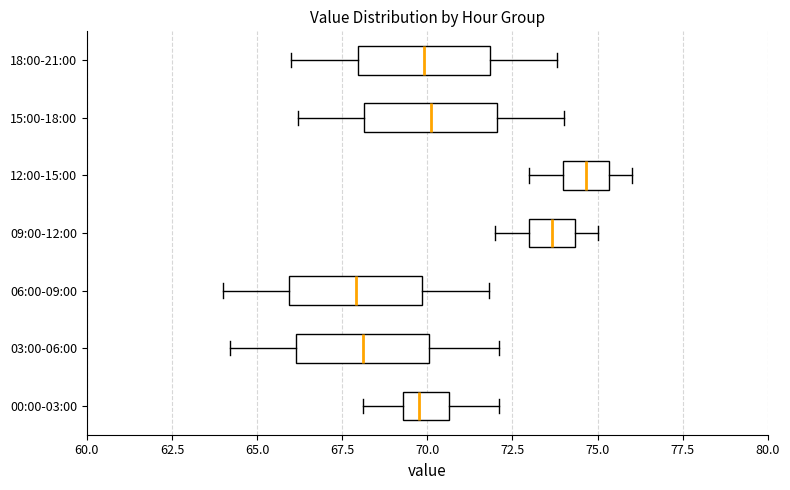

Reading bottom to top, transcribe this box plot: for each box, give where its median line is, the range the box spans, and where its two whiskers end, as read against the x-axis. The values are not printed on the chart, so give them approximately, as read against the axis.

00:00-03:00: median 70.0, box 69.5 to 70.5, whiskers 68.0 to 72.0
03:00-06:00: median 68.0, box 66.0 to 70.0, whiskers 64.0 to 72.0
06:00-09:00: median 68.0, box 66.0 to 70.0, whiskers 64.0 to 72.0
09:00-12:00: median 73.5, box 73.0 to 74.5, whiskers 72.0 to 75.0
12:00-15:00: median 74.5, box 74.0 to 75.5, whiskers 73.0 to 76.0
15:00-18:00: median 70.0, box 68.0 to 72.0, whiskers 66.0 to 74.0
18:00-21:00: median 70.0, box 68.0 to 72.0, whiskers 66.0 to 74.0